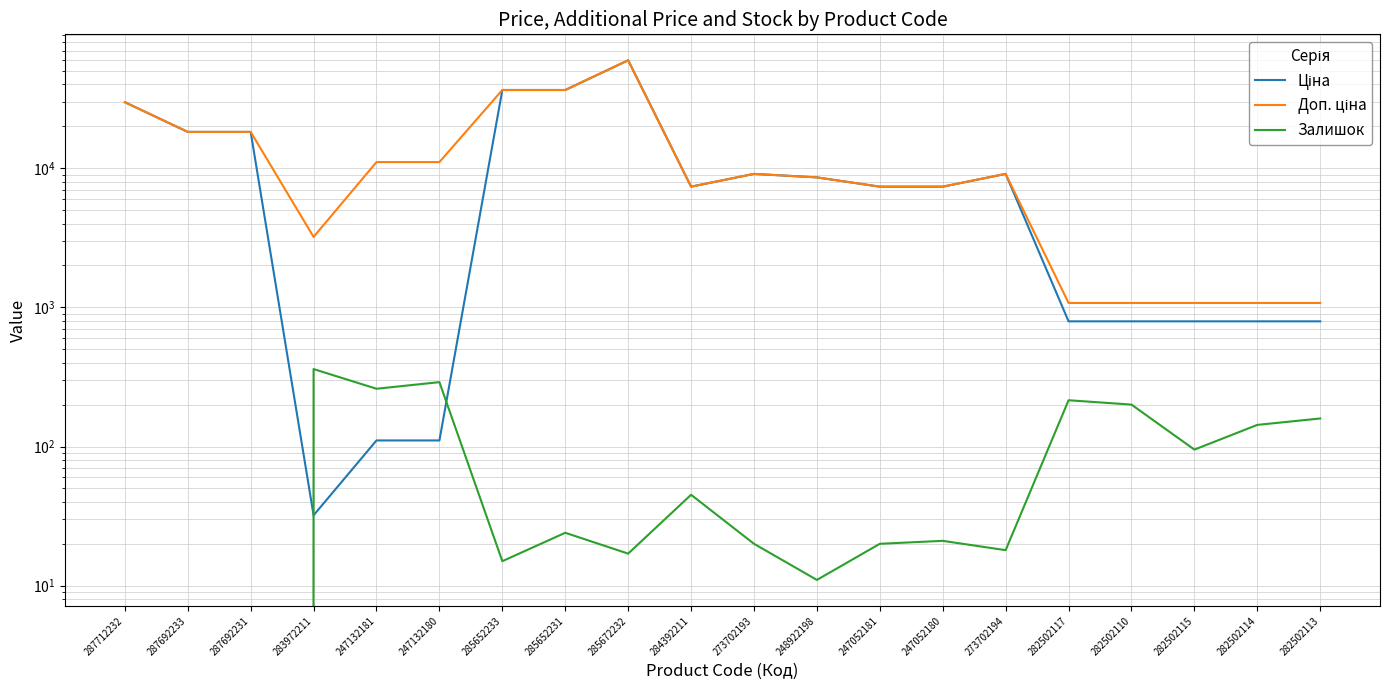

What is the sum of the Доп. ціна values at 287692233 and 273702194?

27304.0